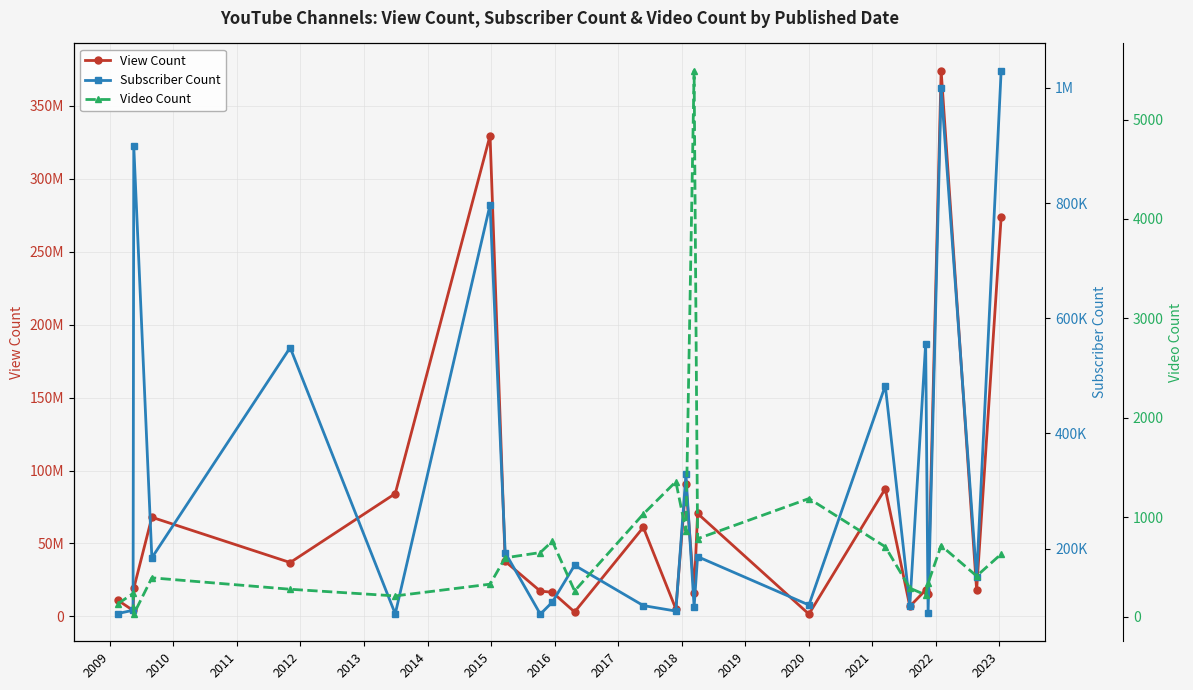

True or false: Subscriber Count and View Count cross at least once.

False